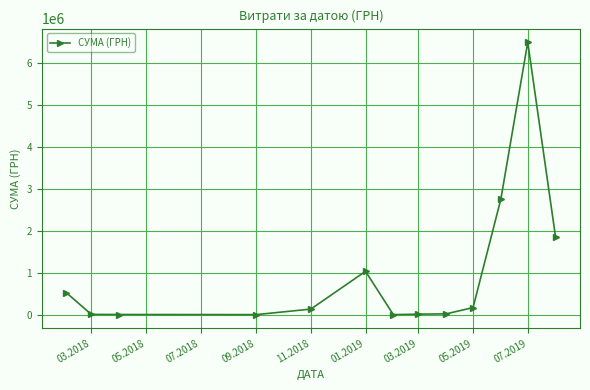

What is the difference between the second highest and second lowest values?

2757752.3